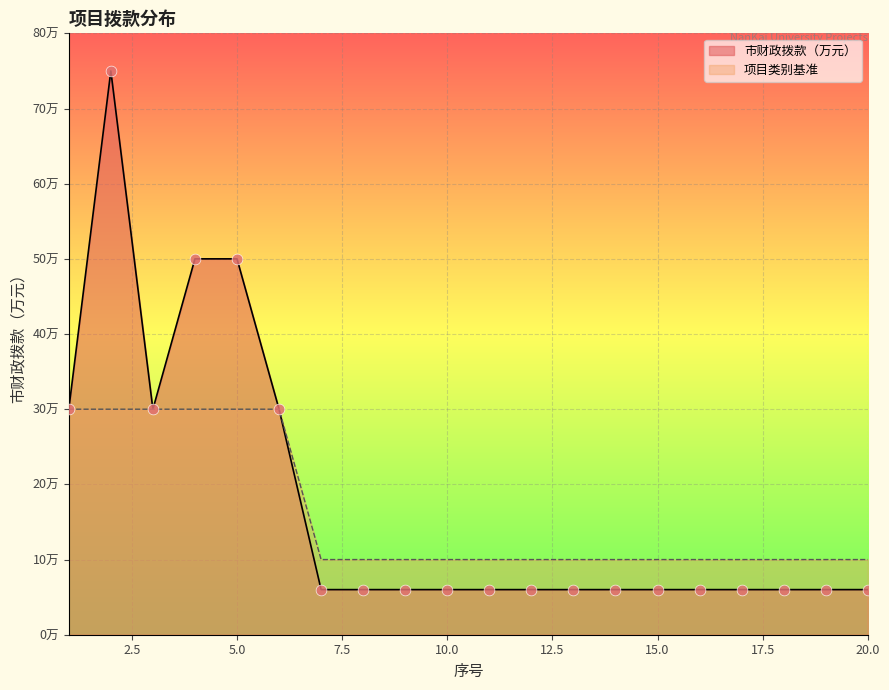

At which category is the sum across all series the highest?

2